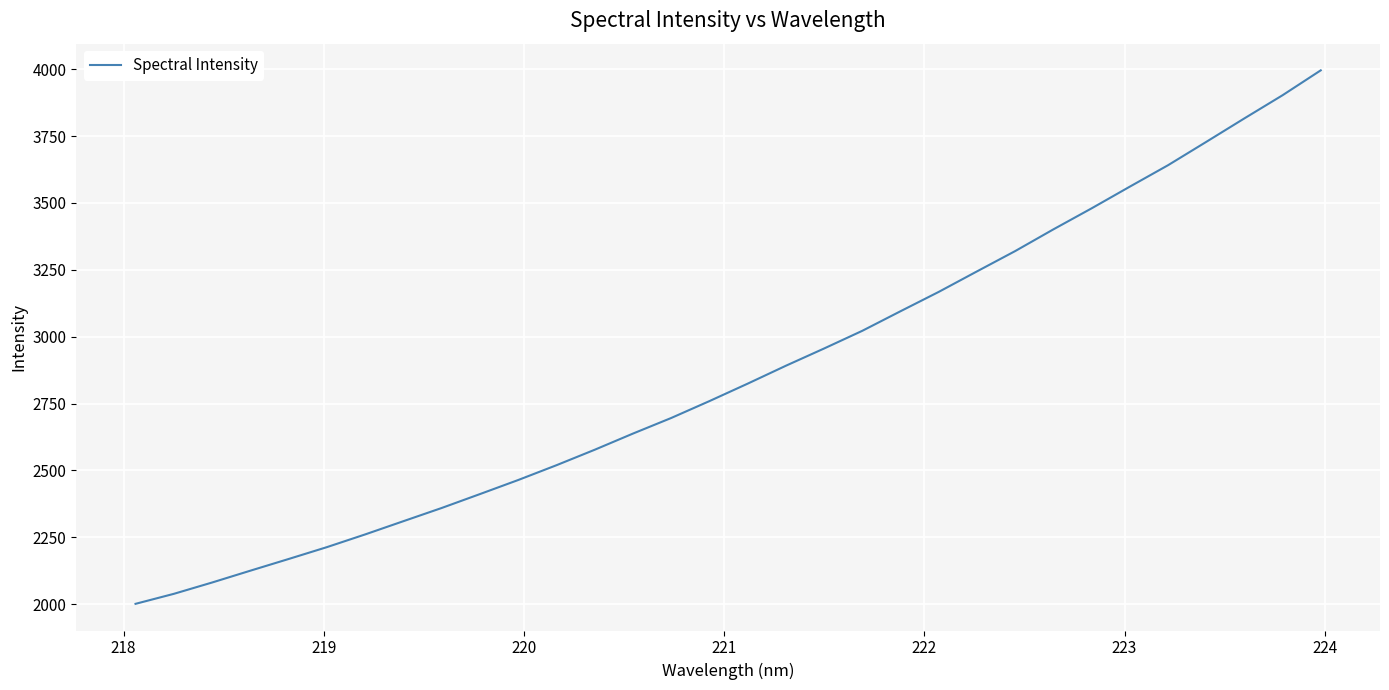

What is the maximum value shown in the chart?

3995.8